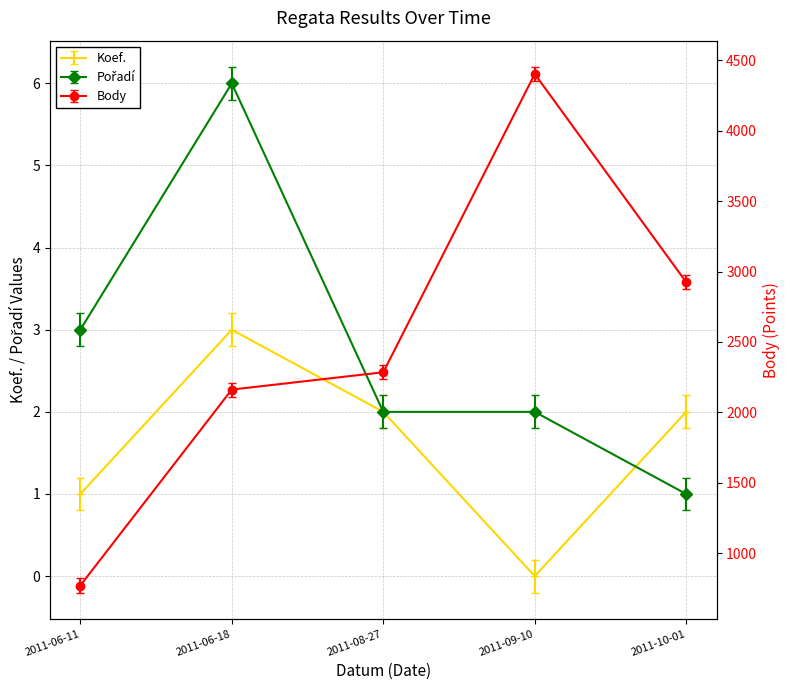

At how many categories does at least one series exceed 2669?

2